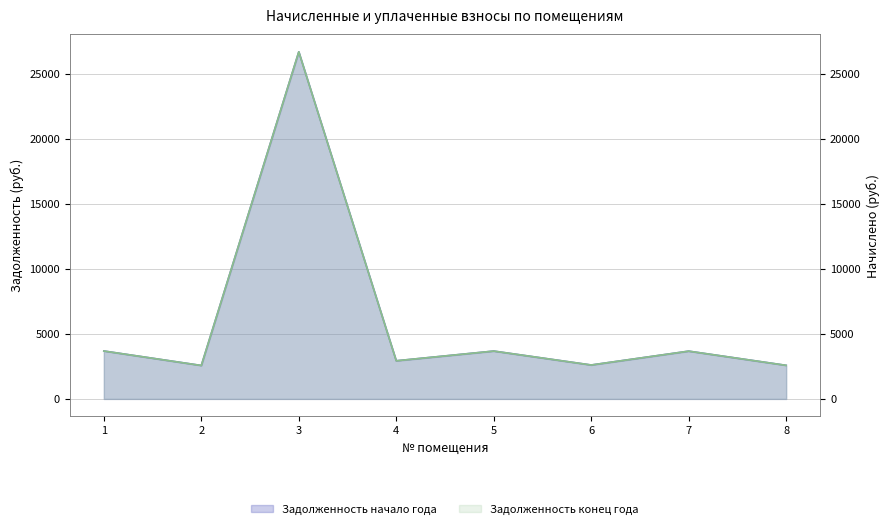

List the series in order of their peak value, highest first.

zadolzhennost_nachalo, zadolzhennost_konets